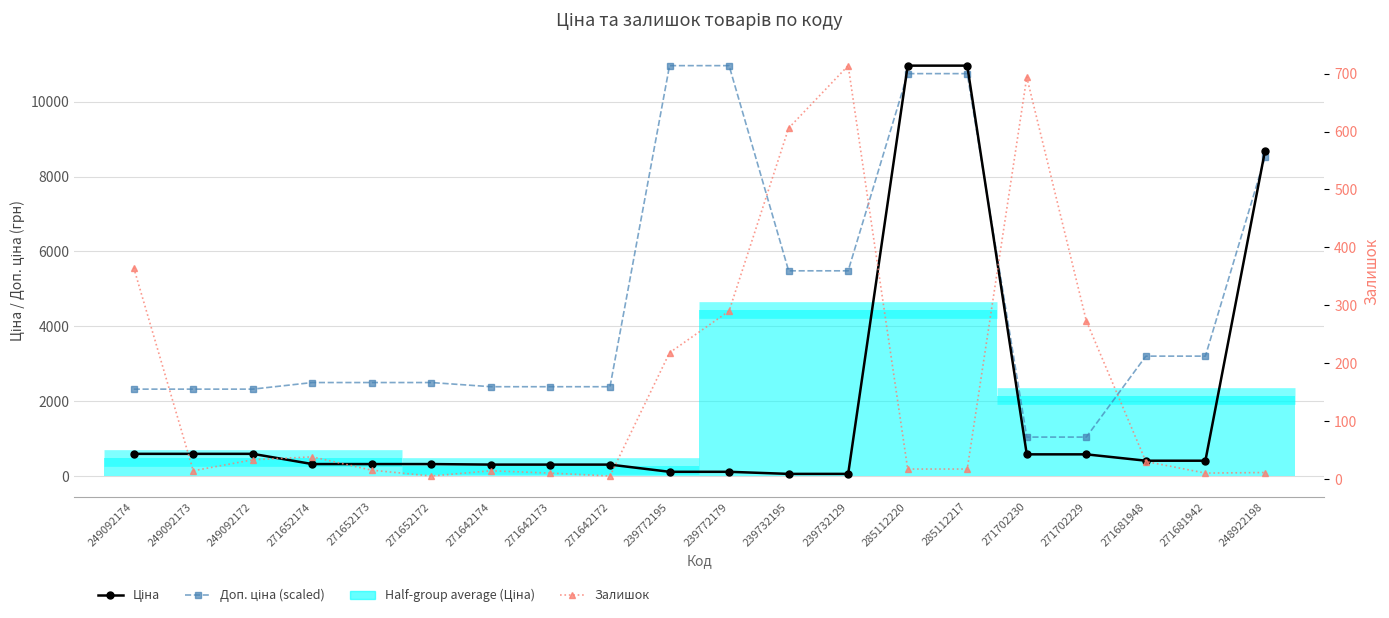

Rank the series by their maximum value, from lowest to highest.

Залишок (Stock), Ціна (Price), Доп. ціна (scaled)